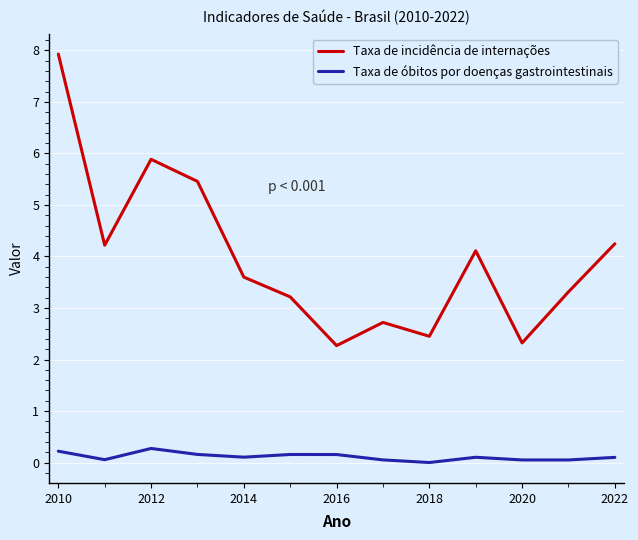

Reading left to right, transcribe all the data shown in this chart.

Taxa de incidência de internações: 7.9	4.2	5.9	5.5	3.6	3.2	2.3	2.7	2.5	4.1	2.3	3.3	4.2
Taxa de óbitos por doenças gastrointestinais: 0.2	0.1	0.3	0.2	0.1	0.2	0.2	0.1	0.0	0.1	0.1	0.1	0.1